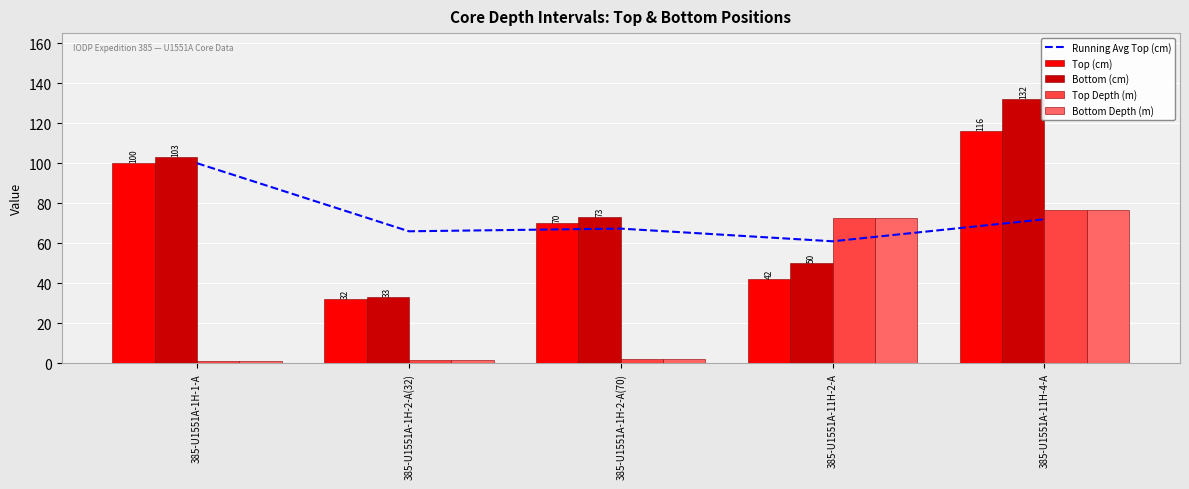

Reading left to right, list all the values displayed in this chart.

Running Avg Top (cm): 385-U1551A-1H-1-A=100.0	385-U1551A-1H-2-A(32)=66.0	385-U1551A-1H-2-A(70)=67.3	385-U1551A-11H-2-A=61.0	385-U1551A-11H-4-A=72.0
Top (cm): 385-U1551A-1H-1-A=100.0	385-U1551A-1H-2-A(32)=32.0	385-U1551A-1H-2-A(70)=70.0	385-U1551A-11H-2-A=42.0	385-U1551A-11H-4-A=116.0
Bottom (cm): 385-U1551A-1H-1-A=103.0	385-U1551A-1H-2-A(32)=33.0	385-U1551A-1H-2-A(70)=73.0	385-U1551A-11H-2-A=50.0	385-U1551A-11H-4-A=132.0
Top Depth (m): 385-U1551A-1H-1-A=1.0	385-U1551A-1H-2-A(32)=1.8	385-U1551A-1H-2-A(70)=2.2	385-U1551A-11H-2-A=72.7	385-U1551A-11H-4-A=76.5
Bottom Depth (m): 385-U1551A-1H-1-A=1.0	385-U1551A-1H-2-A(32)=1.8	385-U1551A-1H-2-A(70)=2.2	385-U1551A-11H-2-A=72.8	385-U1551A-11H-4-A=76.6